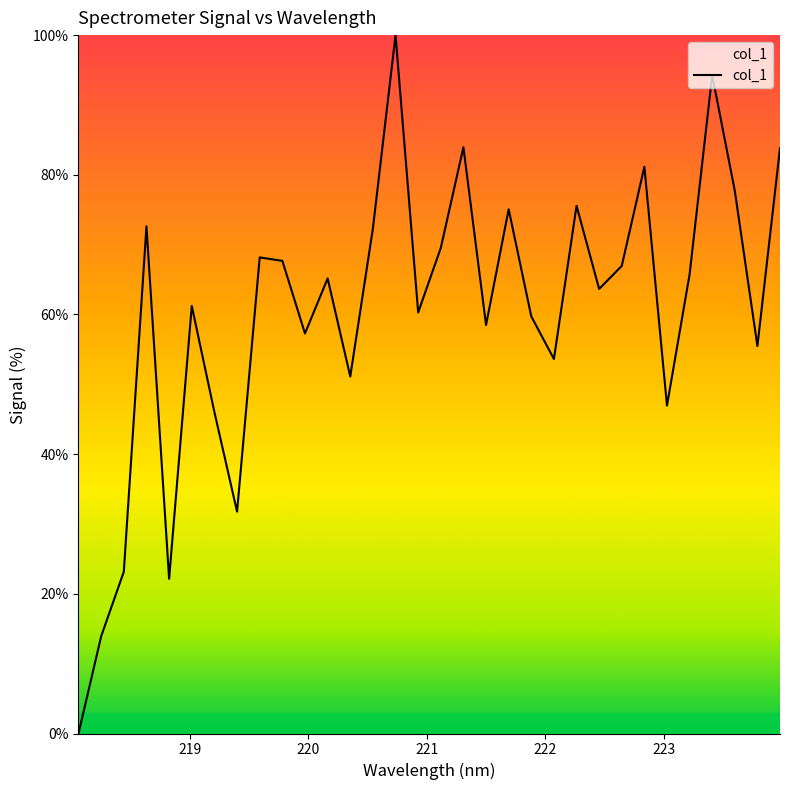

What is the difference between the maximum and minimum values?

100.0